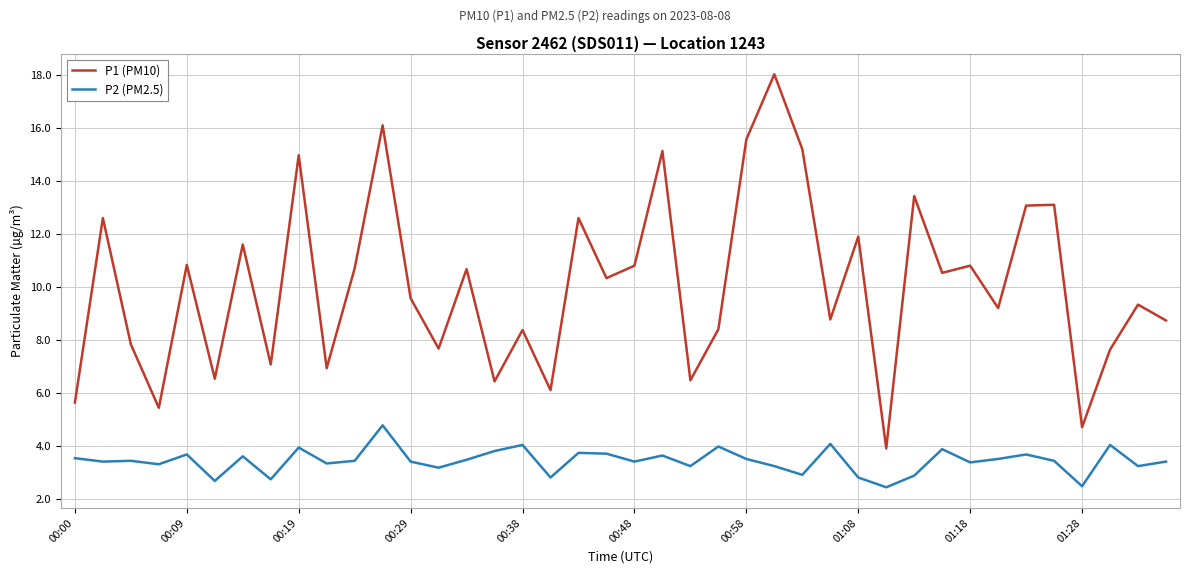

What is the lowest value of the P1 (PM10) series?

3.9